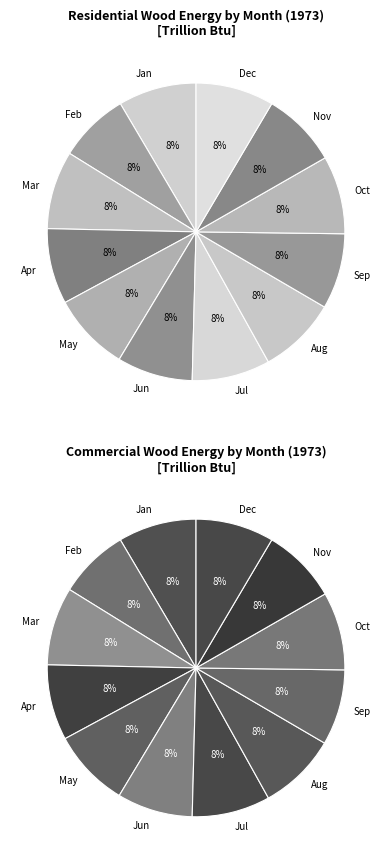

Is it true that Waste Energy (Commercial) is 11% of the pie?

False